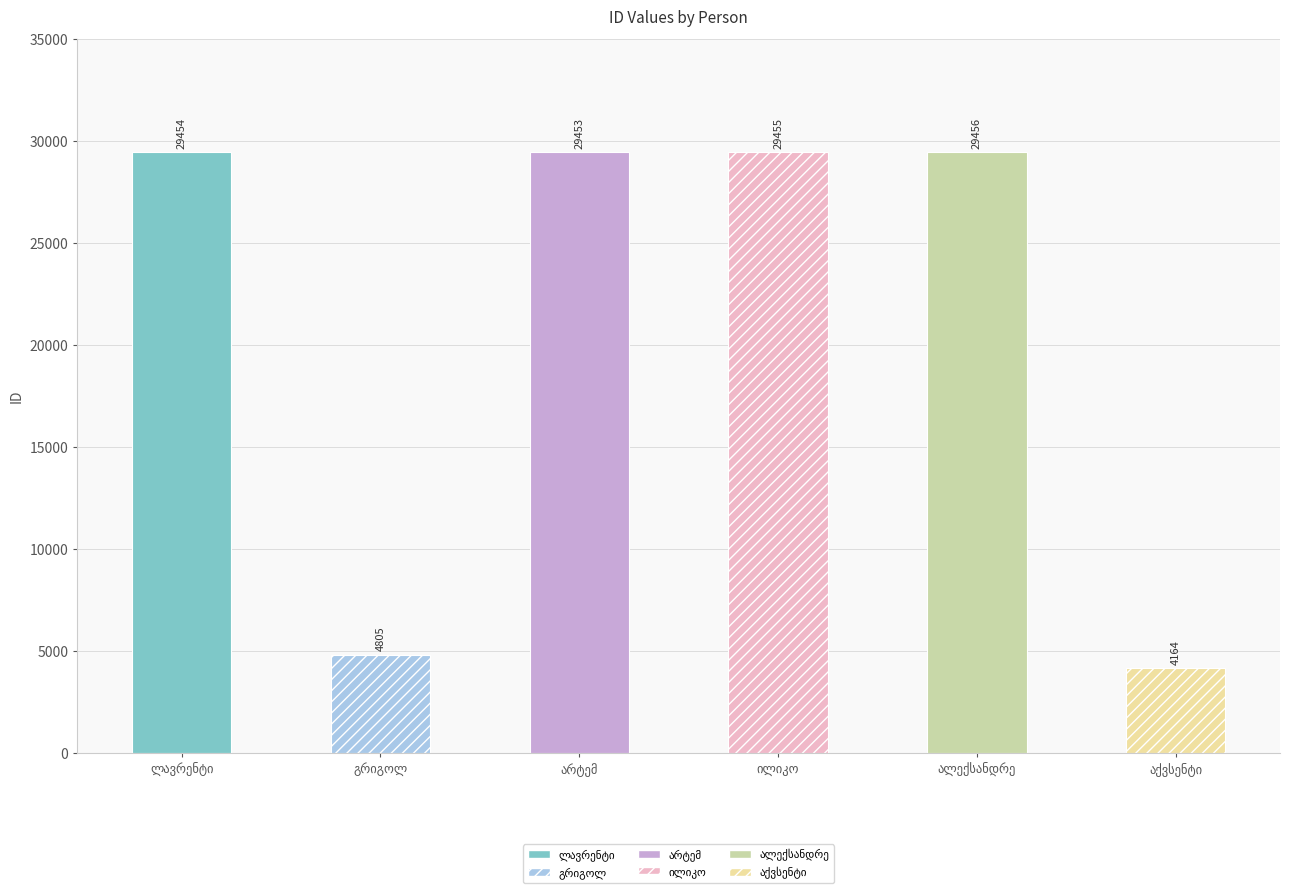

What is the maximum value shown in the chart?

29456